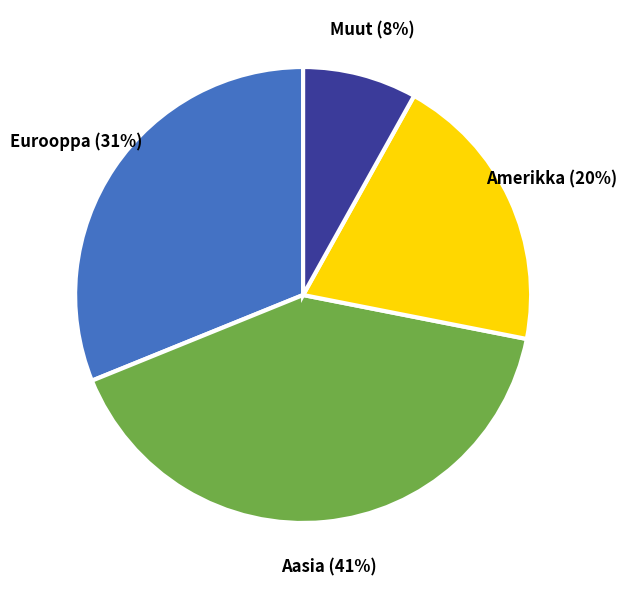

To the nearest percent, what is the difference between the largest and smallest slice percentages?

33%